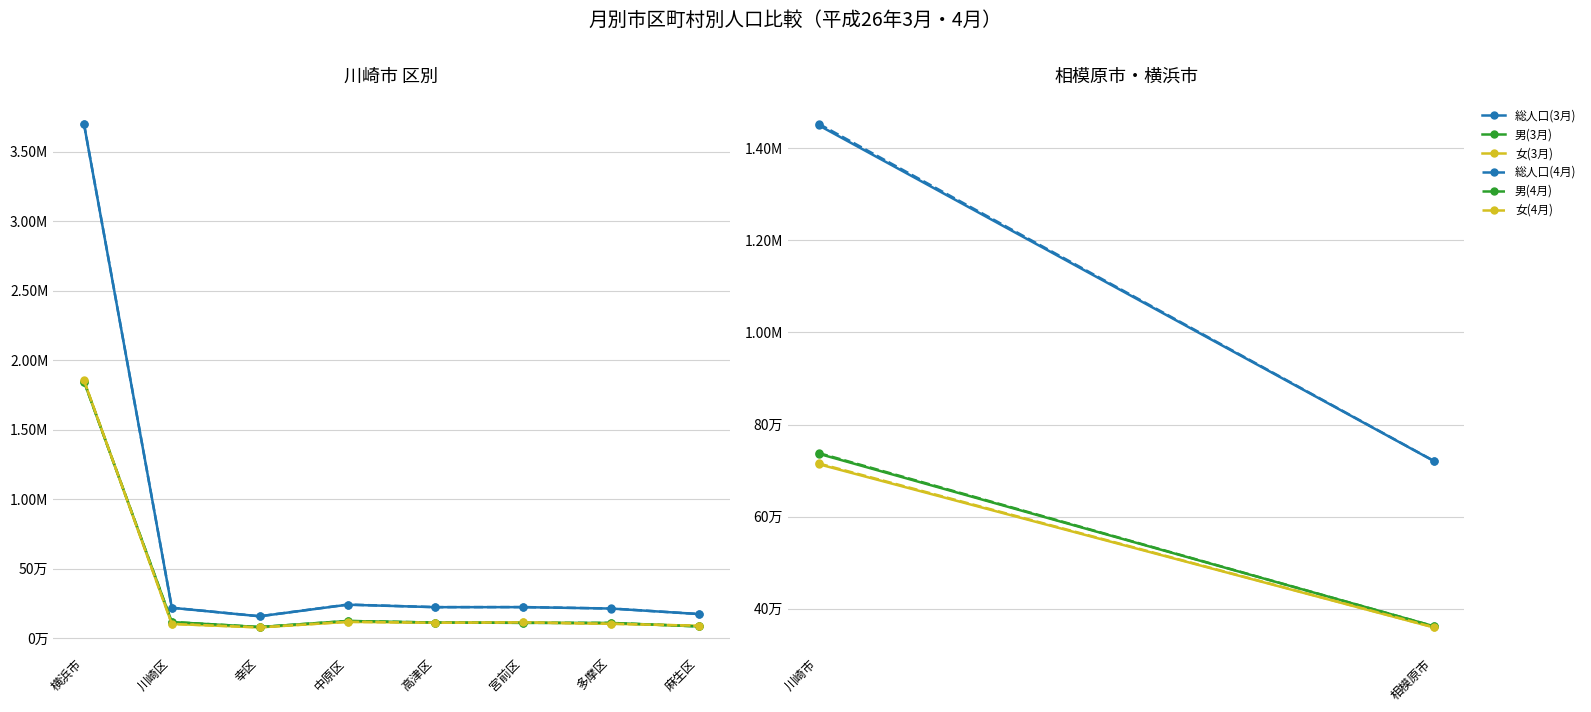

True or false: 総人口(3月) has a value of 890497 at 川崎市.

False